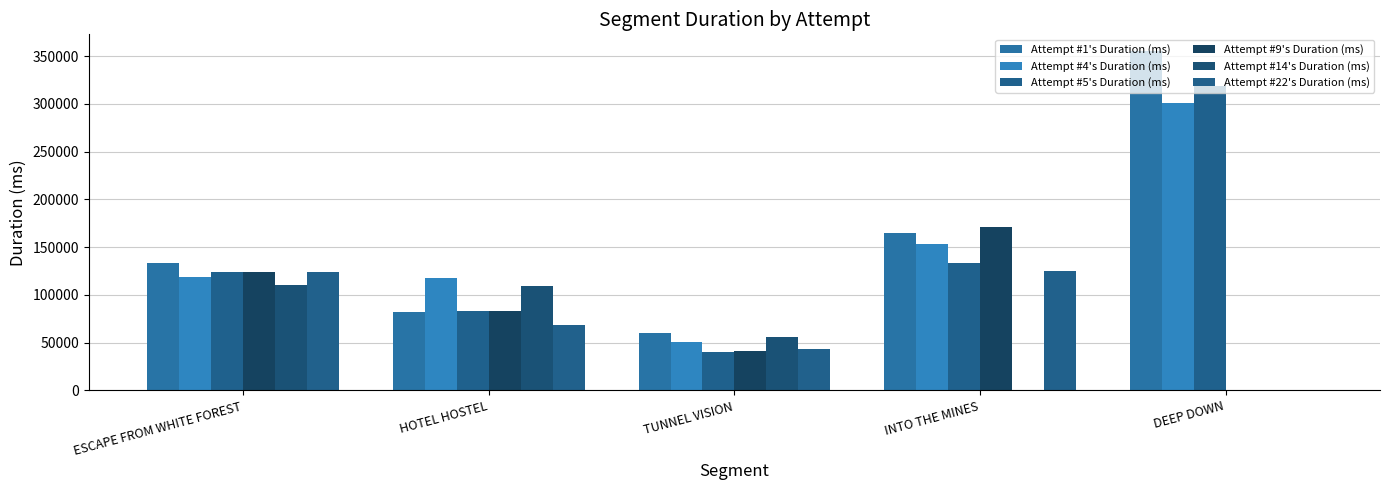

What is the label of the 4th bar from the left?

INTO THE MINES